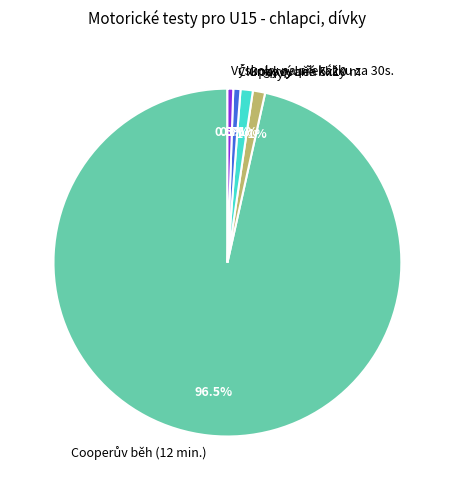

What percentage is NOT represented by Shyb?

98.9%